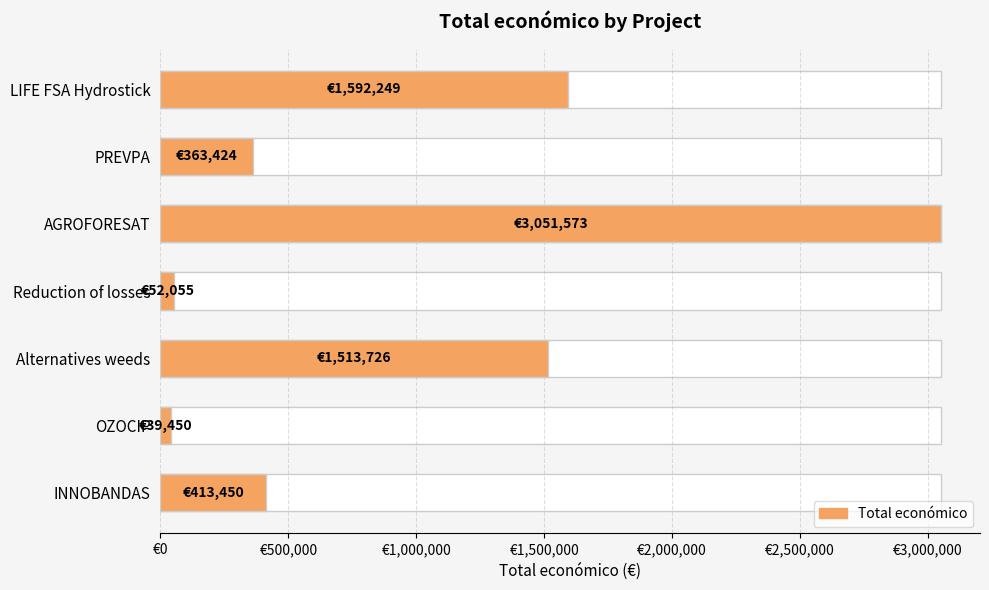

What position from the left is OZOCIP?

6